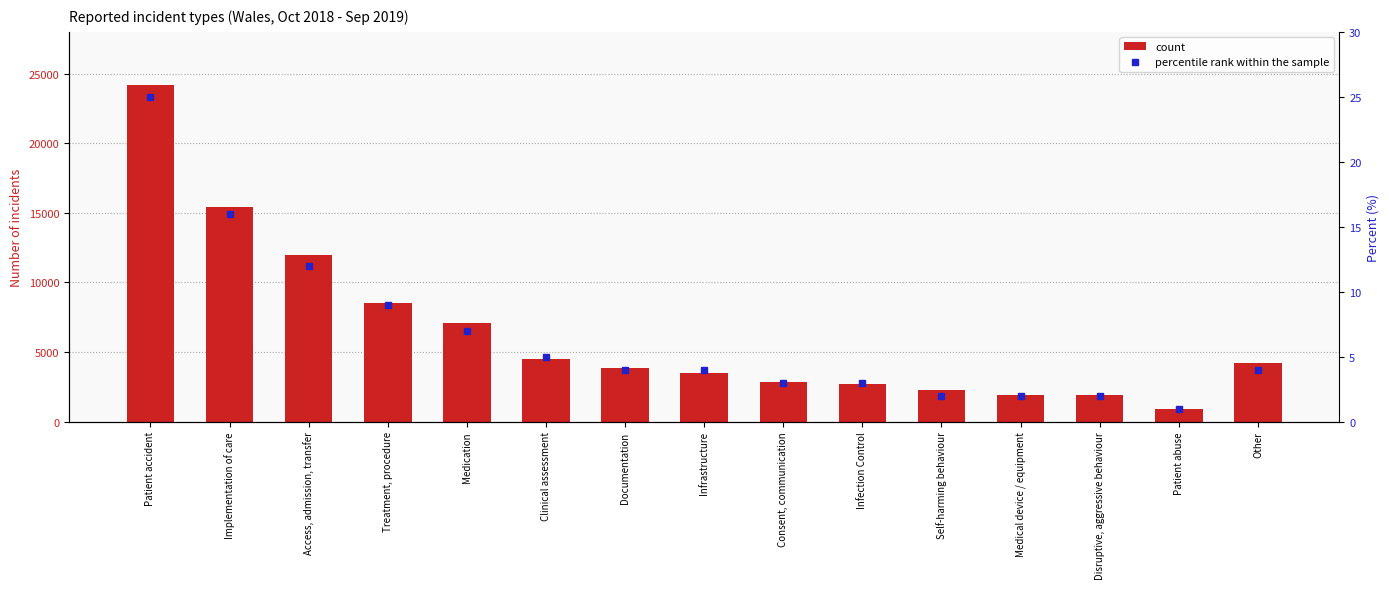

True or false: percentile rank within the sample has a value of 15 at Patient accident.

False